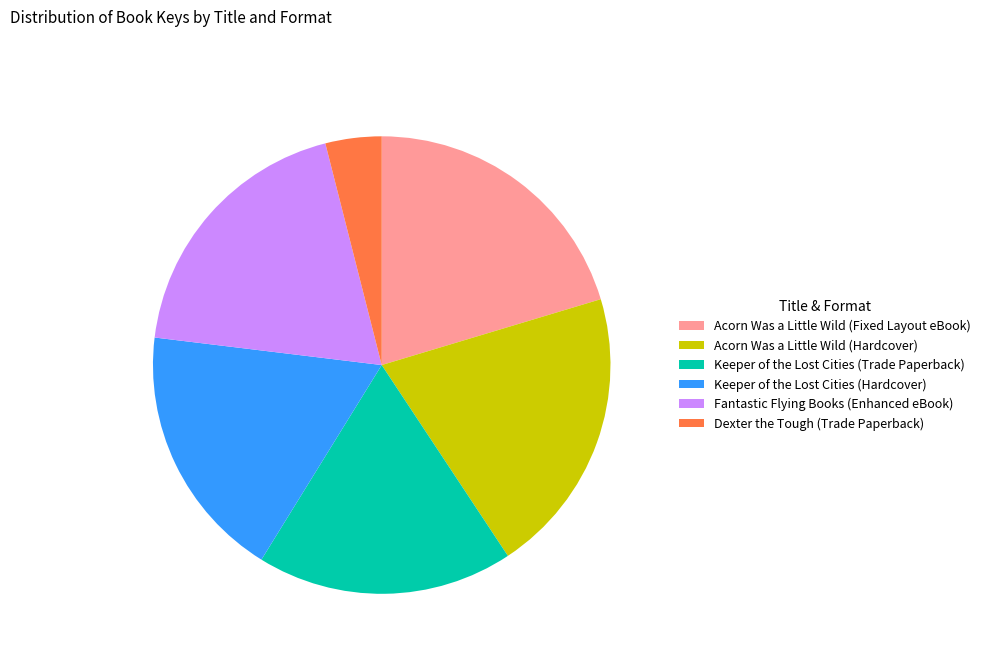

Is there any slice that represents more than half of the pie?

No